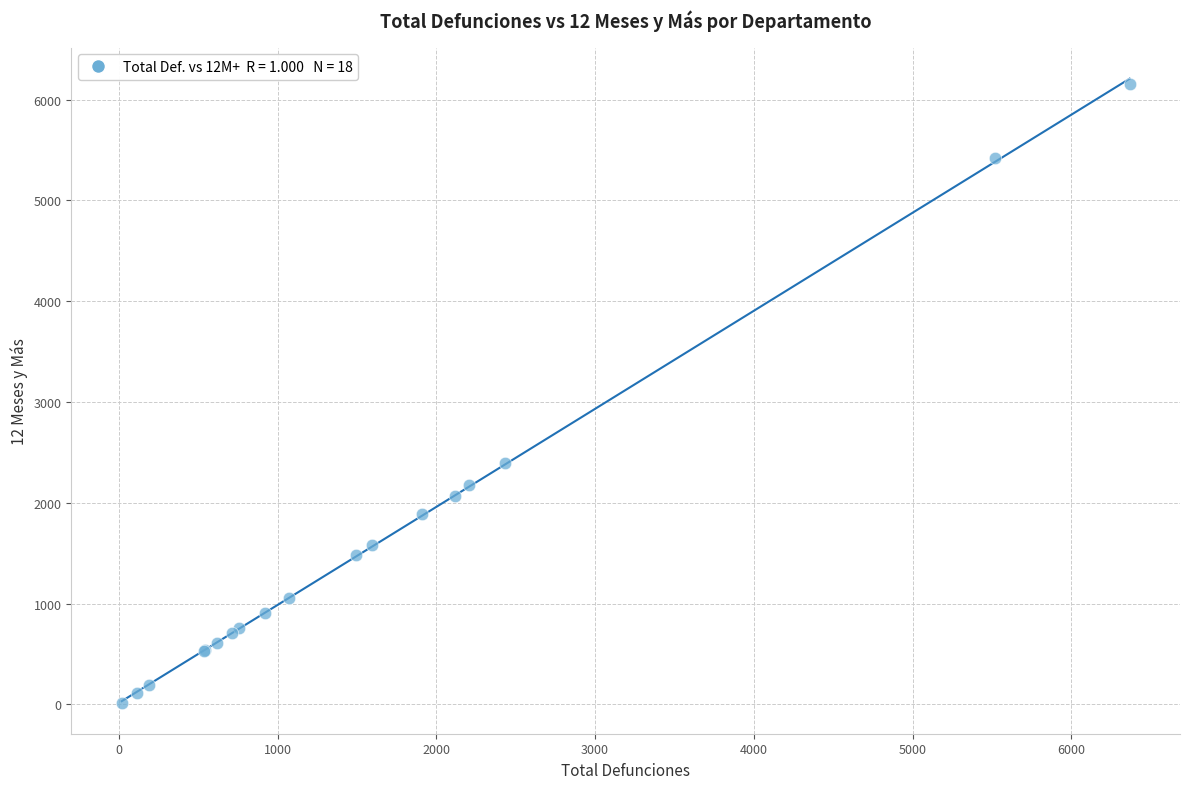

What Y value in the scatter plot is closest to 3088?

2394